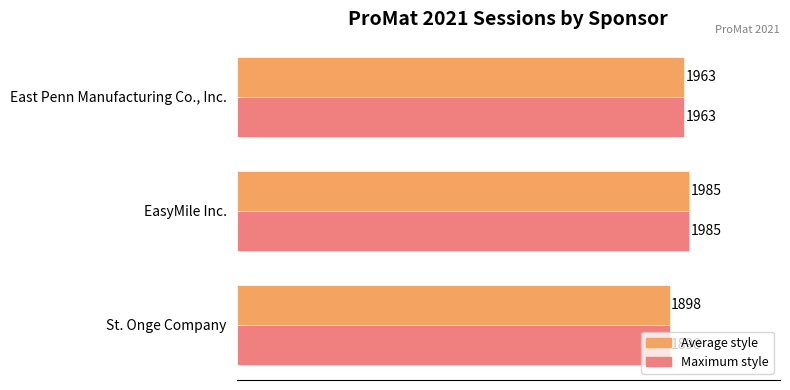

What is the total value across all series at EasyMile Inc.?

3970